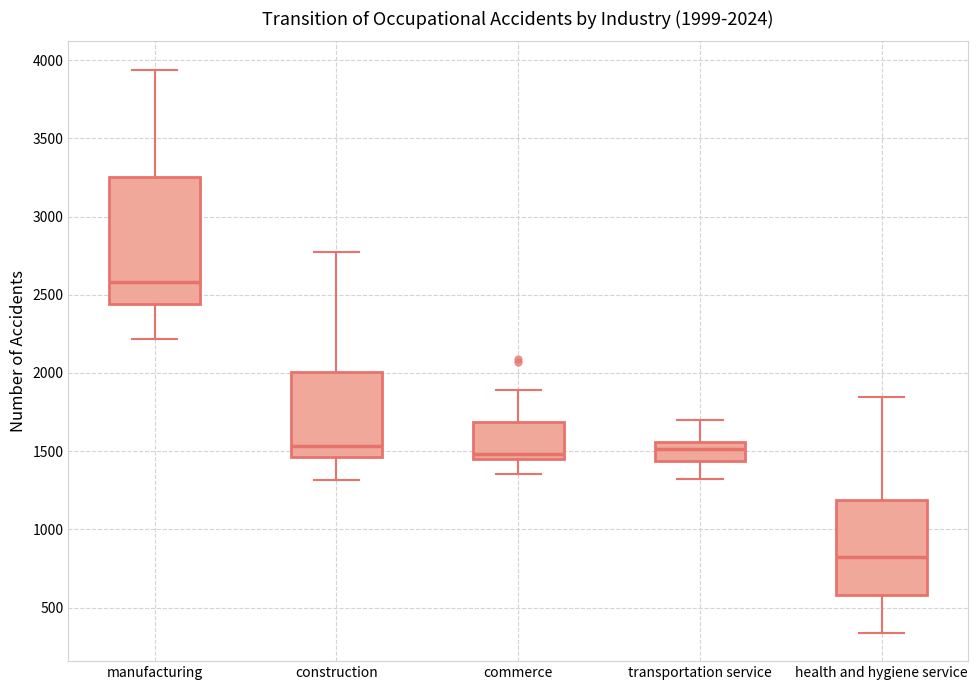

Which box has the highest median line?

manufacturing